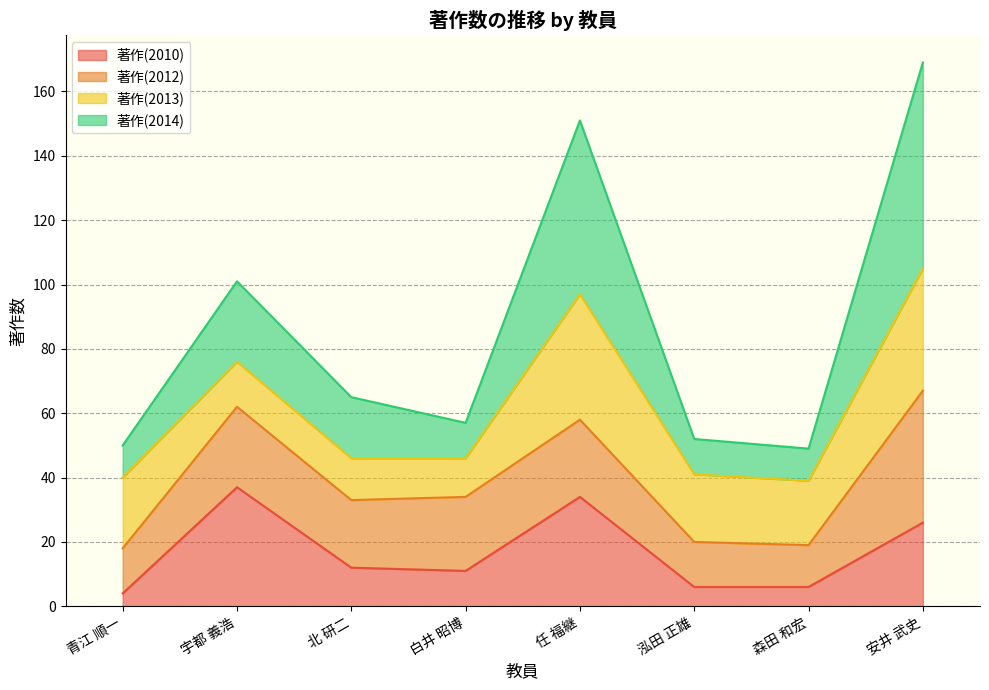

How many values in the 著作(2014) series exceed 65?

3